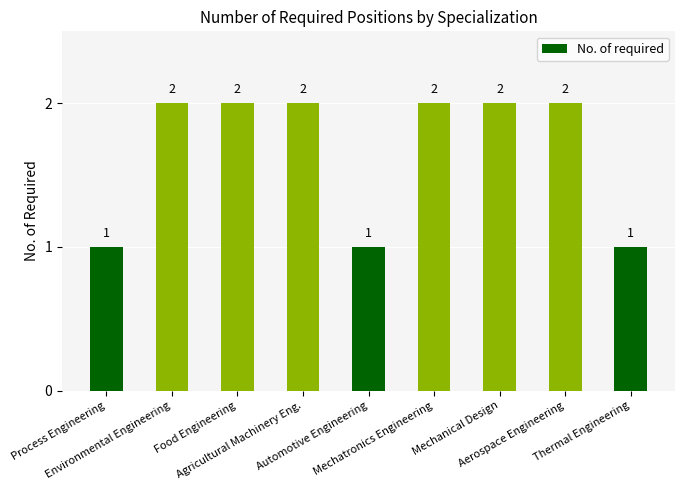

What is the ratio of the value at Environmental Engineering to the value at Process Engineering?

2.0